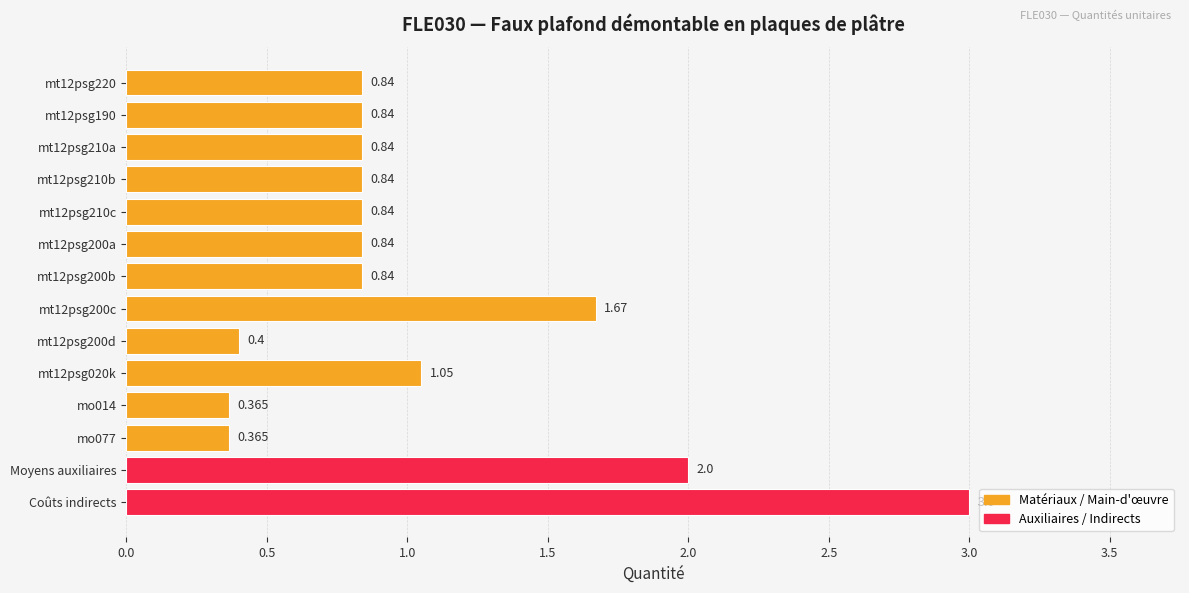

How many distinct data groups are displayed?

1